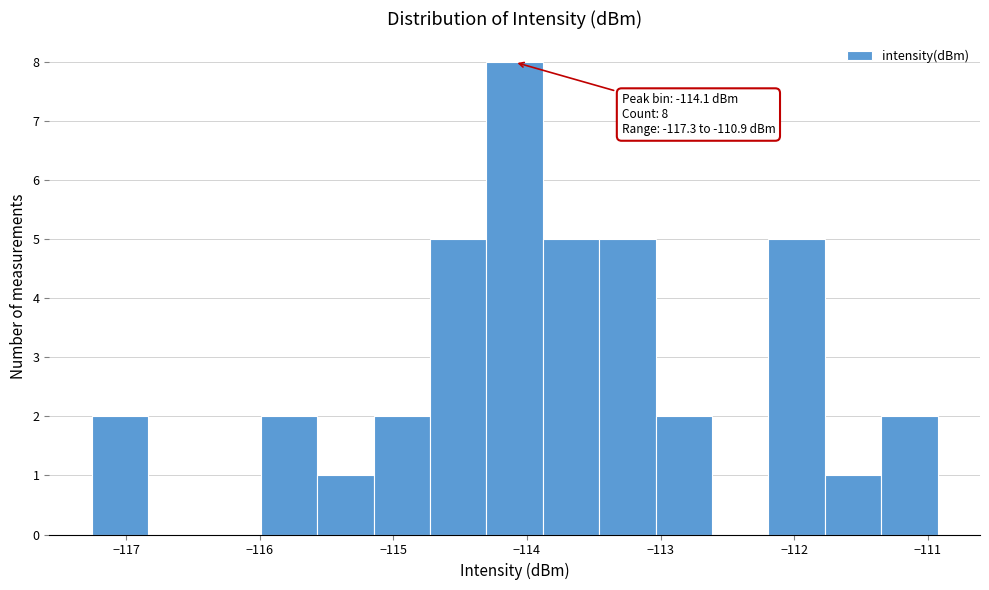

Which range on the x-axis has the tallest bar?

-114.3 to -113.9